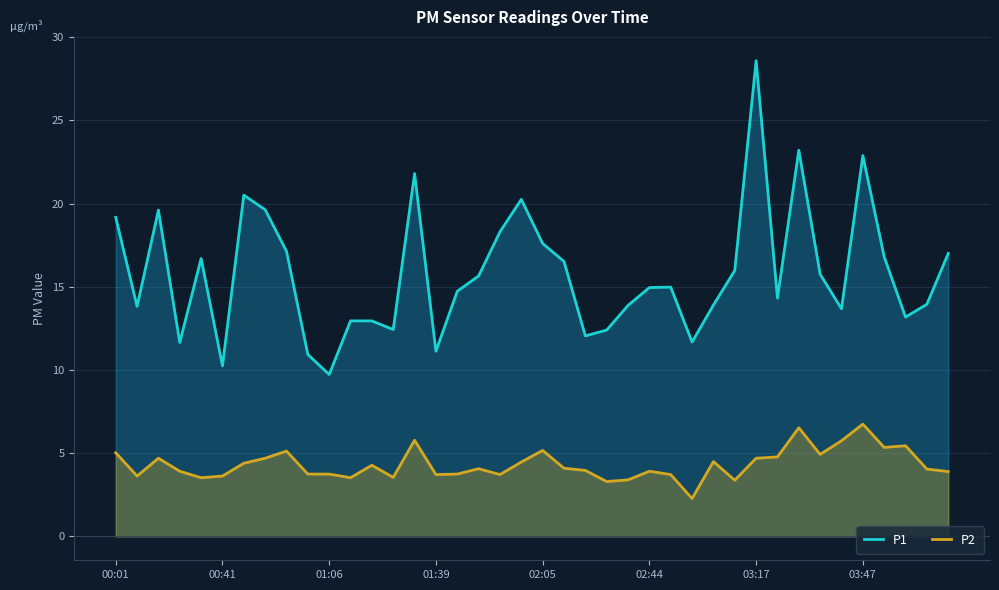

What is the sum of the P1 values at 00:01 and 14?

41.0